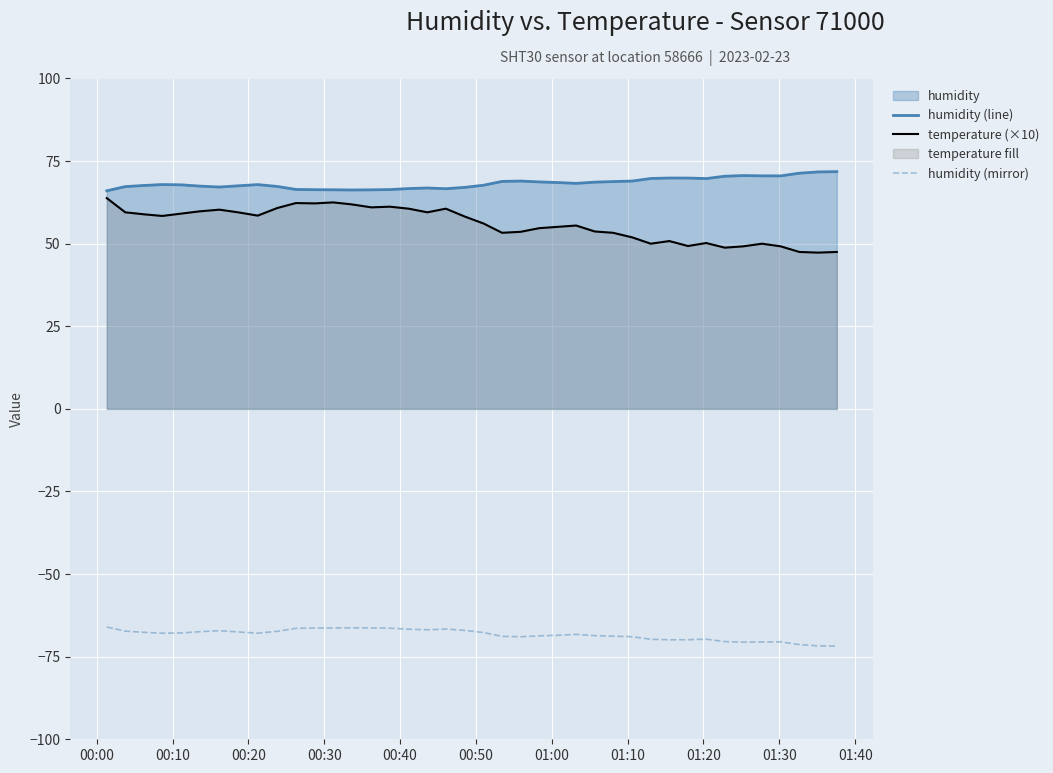

Which series has the widest spread of values?

temperature (×10)